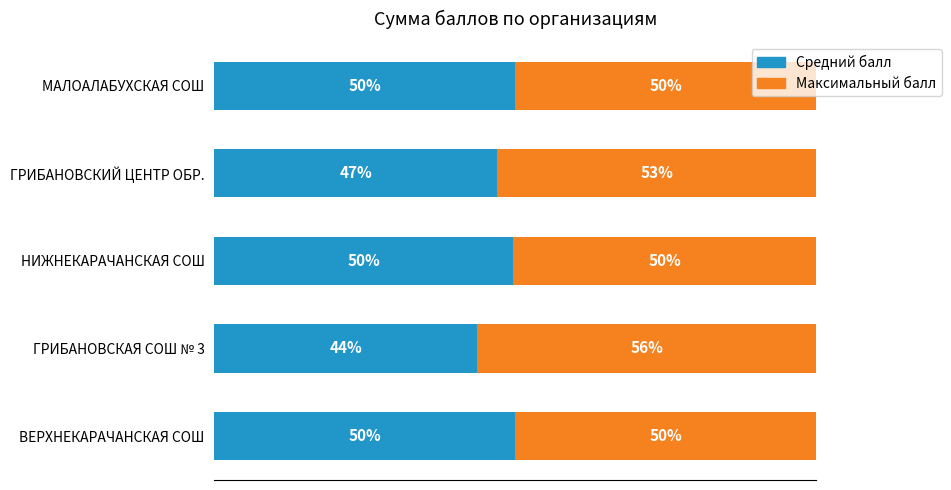

What are all the series names shown in the legend?

Средний балл, Максимальный балл